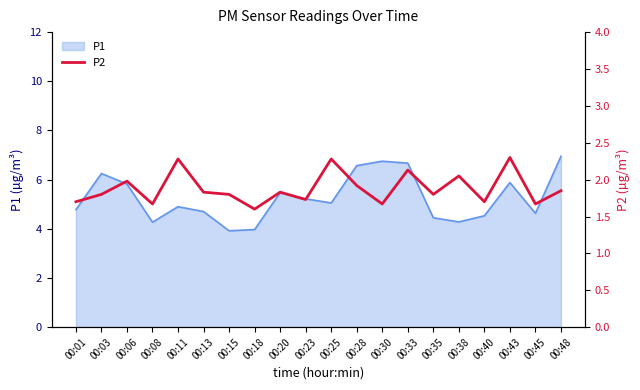

What is the highest value of the P1 series?

7.0